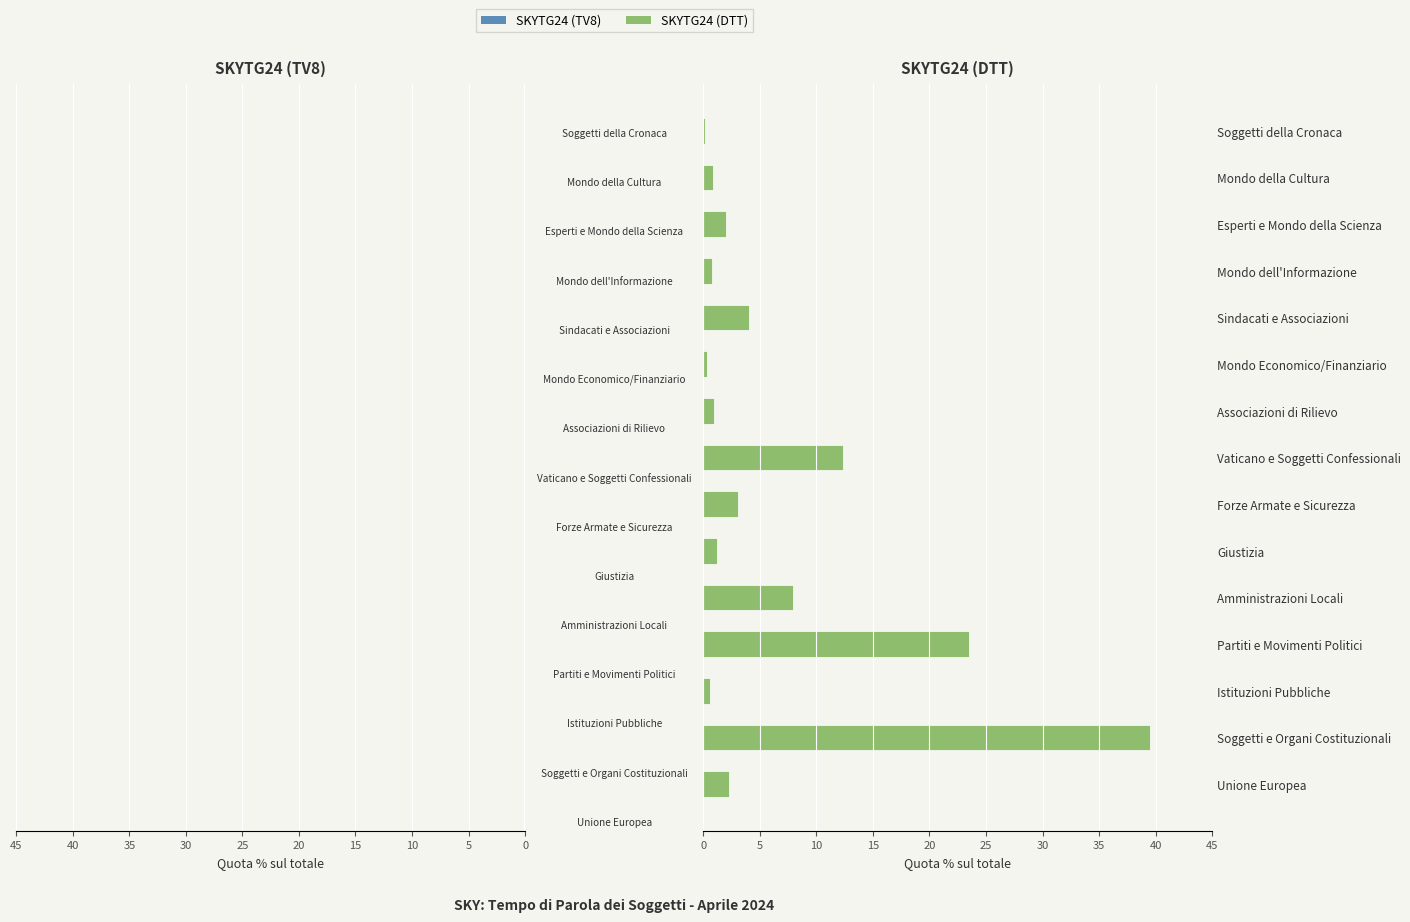

Is it true that SKYTG24 (DTT) equals 5.5 at Vaticano e Soggetti Confessionali?

False